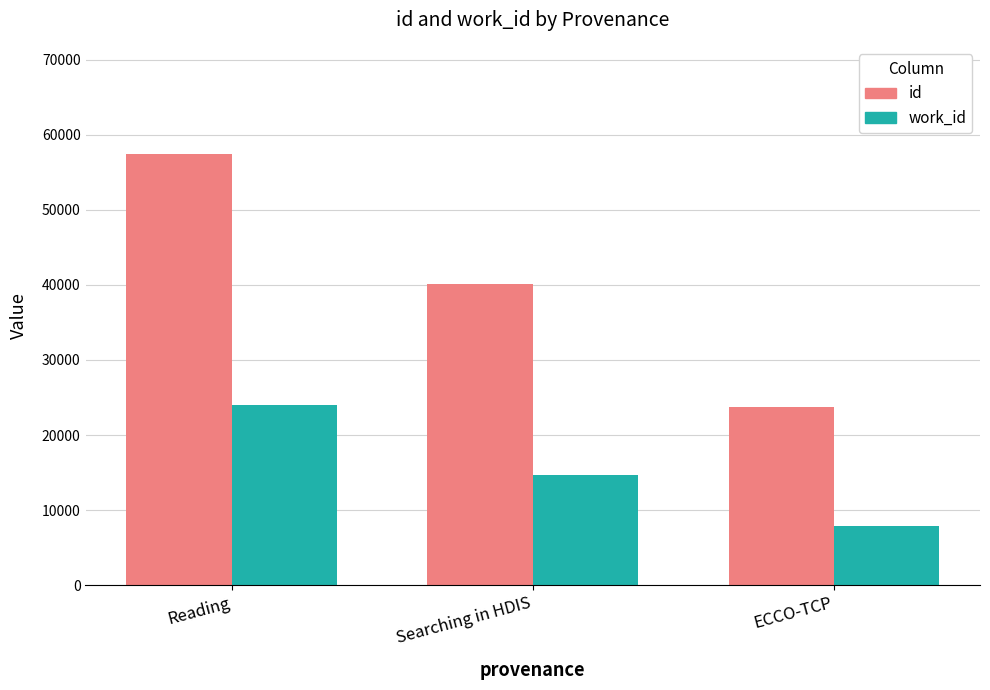

Are the bars grouped side by side (vs. stacked)?

Yes